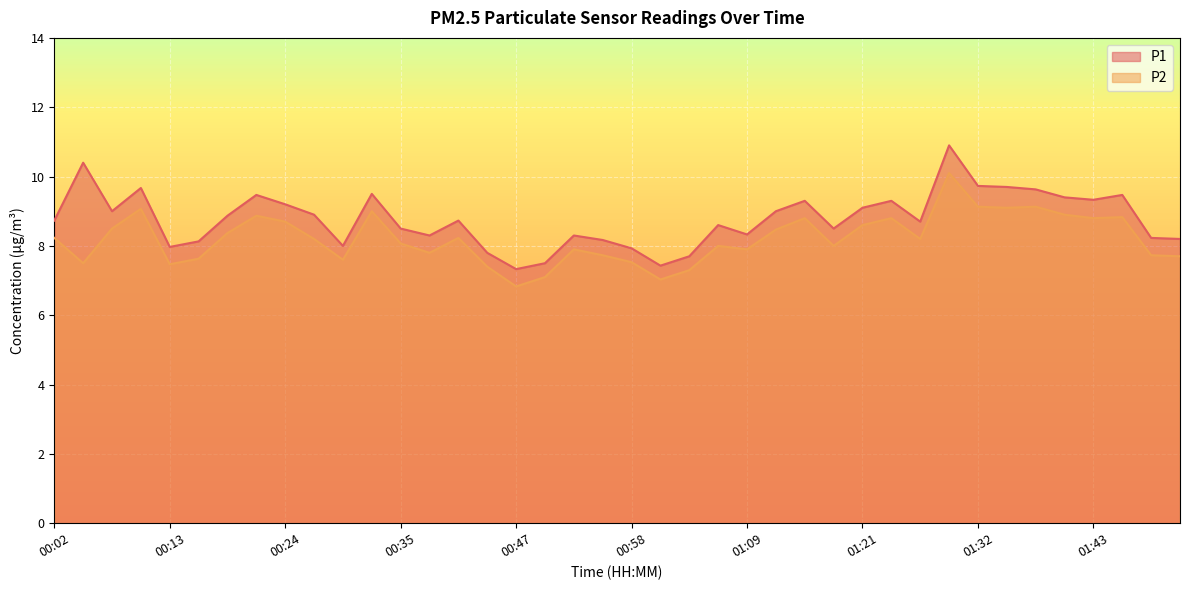

Rank the series at 00:27 from lowest to highest value.

P2, P1